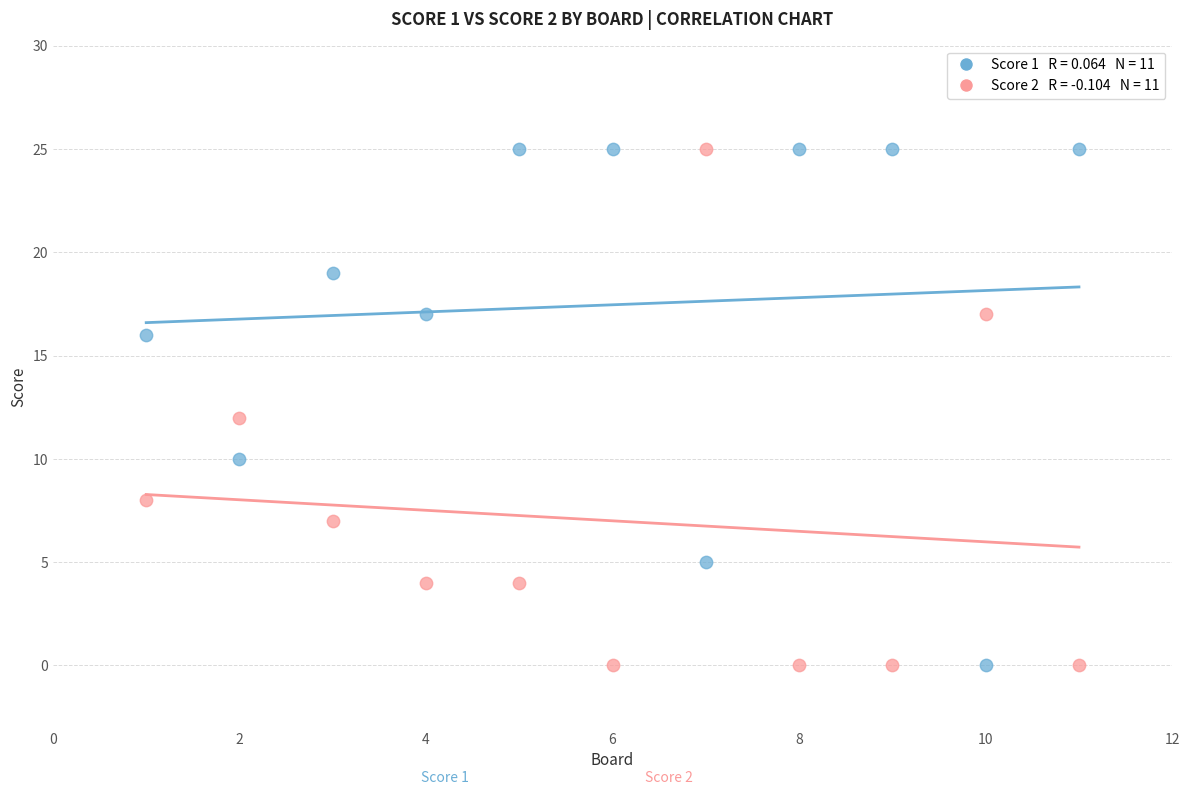

Across all data points, what is the range of Y values (max minus min)?

25